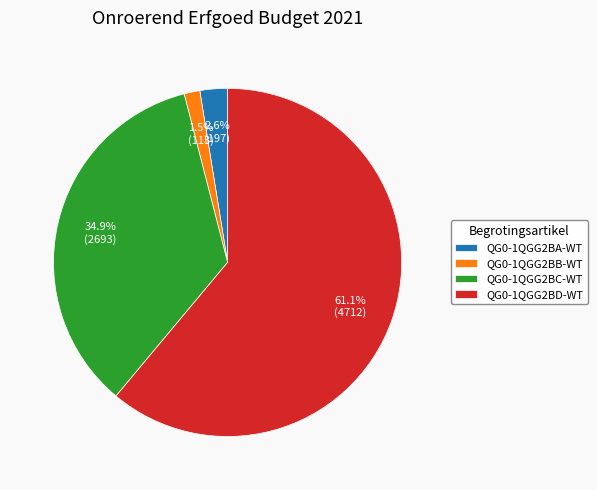

Count the number of slices in the pie.

4